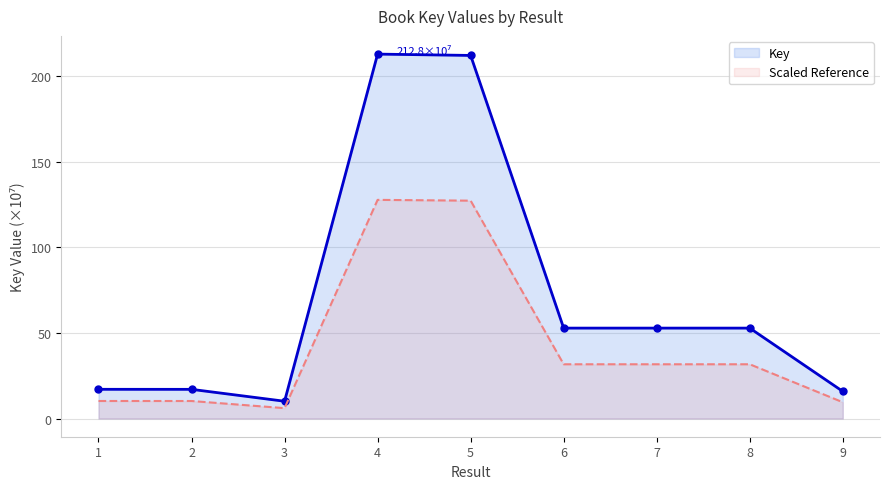

What is the approximate value at 9?

15.8